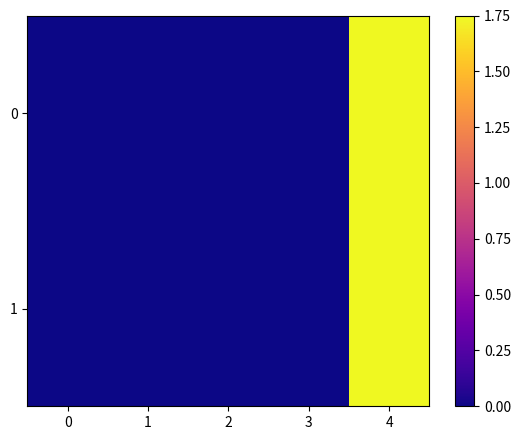

Rank the series by their maximum value, from highest to lowest.

0, 1